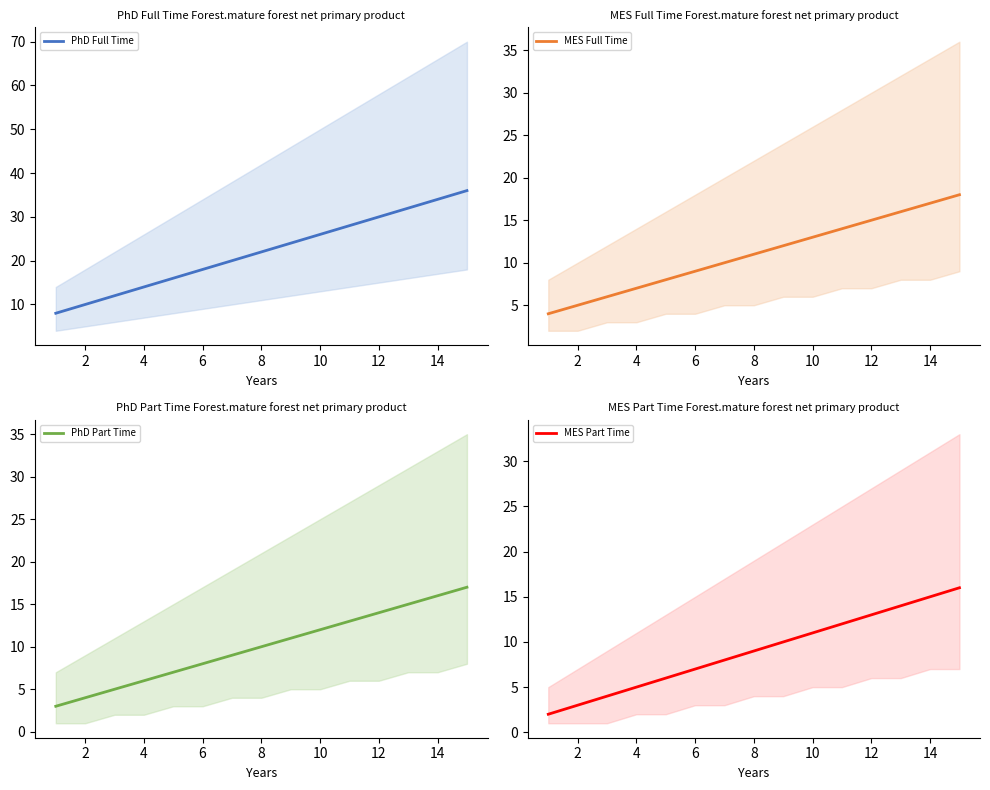

The value of PhD Full Time at 14 is 13. True or false?

False